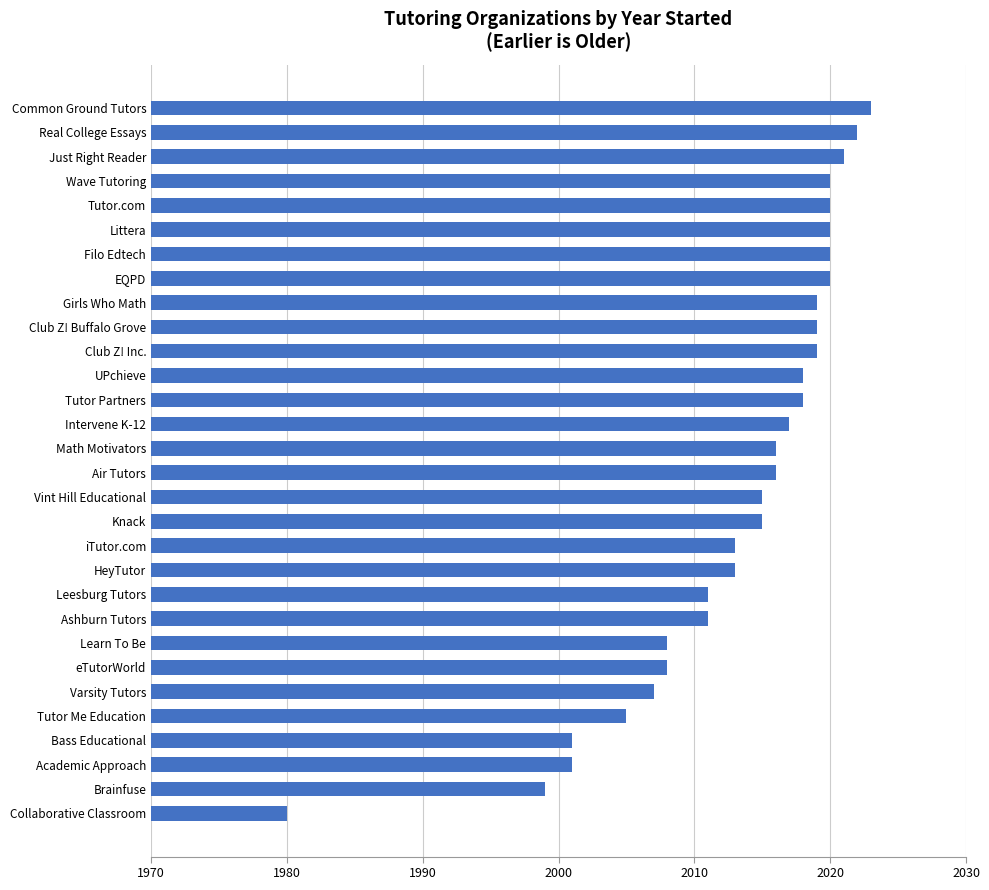

Is it true that the value at Club Z! Buffalo Grove is 2019?

True